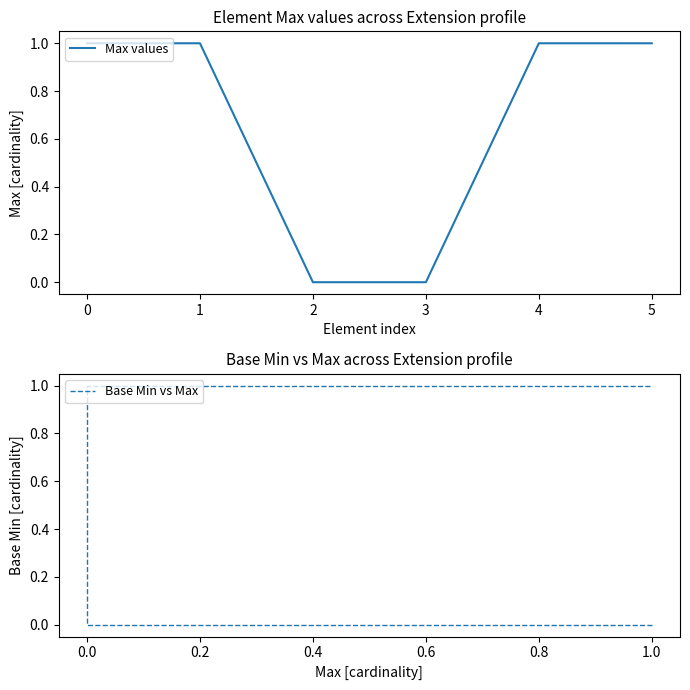

The value of Max values at 2 is -1. True or false?

False